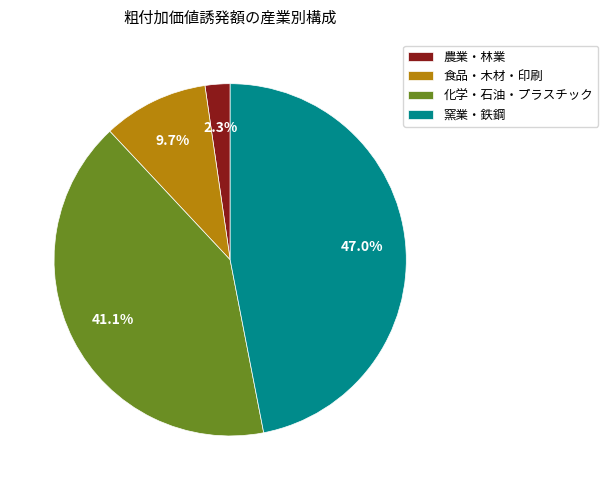

Rank the categories by value from highest to lowest.

窯業・鉄鋼, 化学・石油・プラスチック, 食品・木材・印刷, 農業・林業